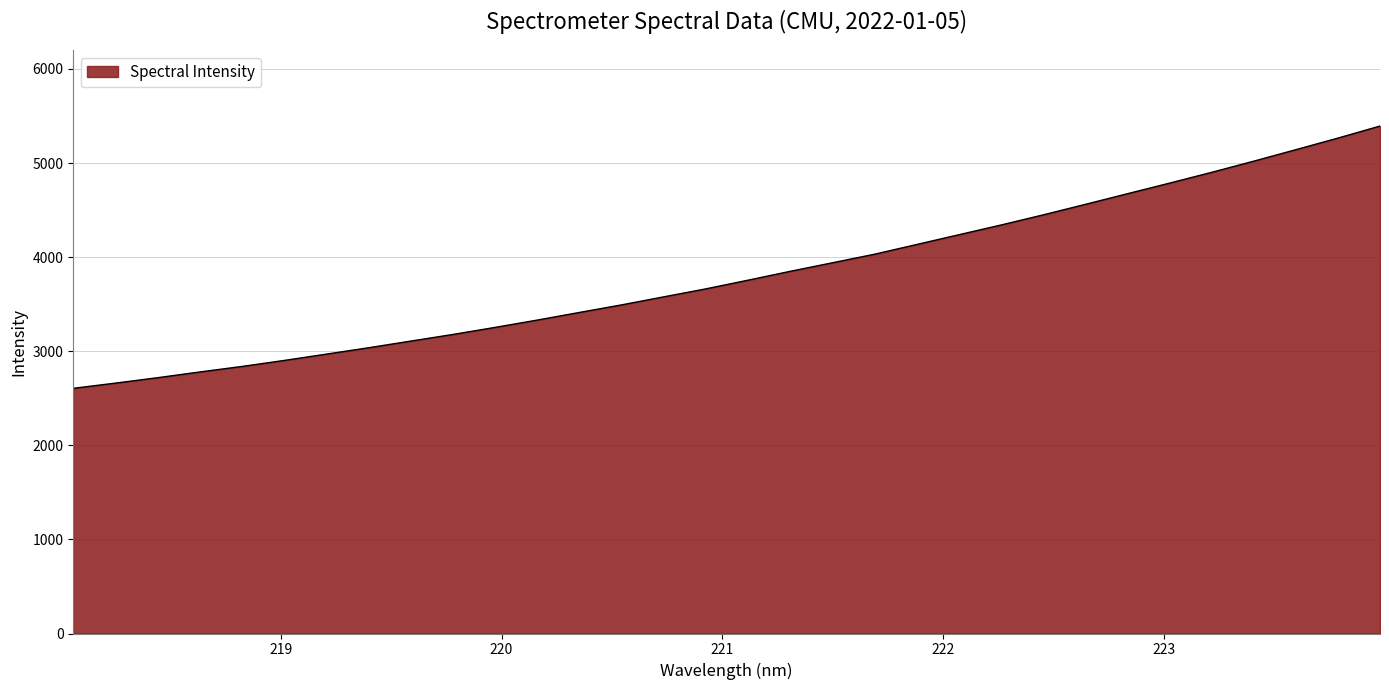

How many values exceed 3755?

16